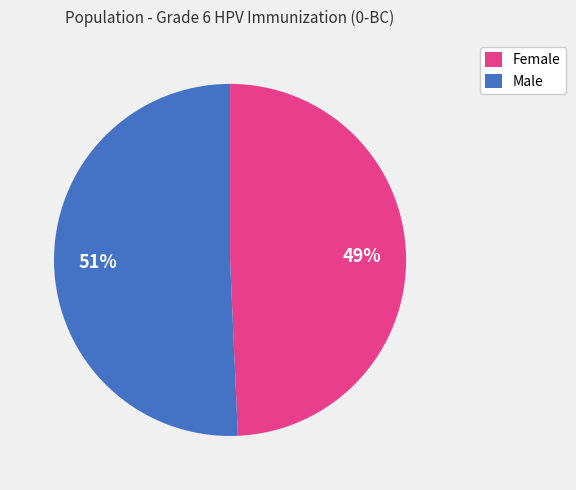

Does Female account for over 50% of the chart?

No